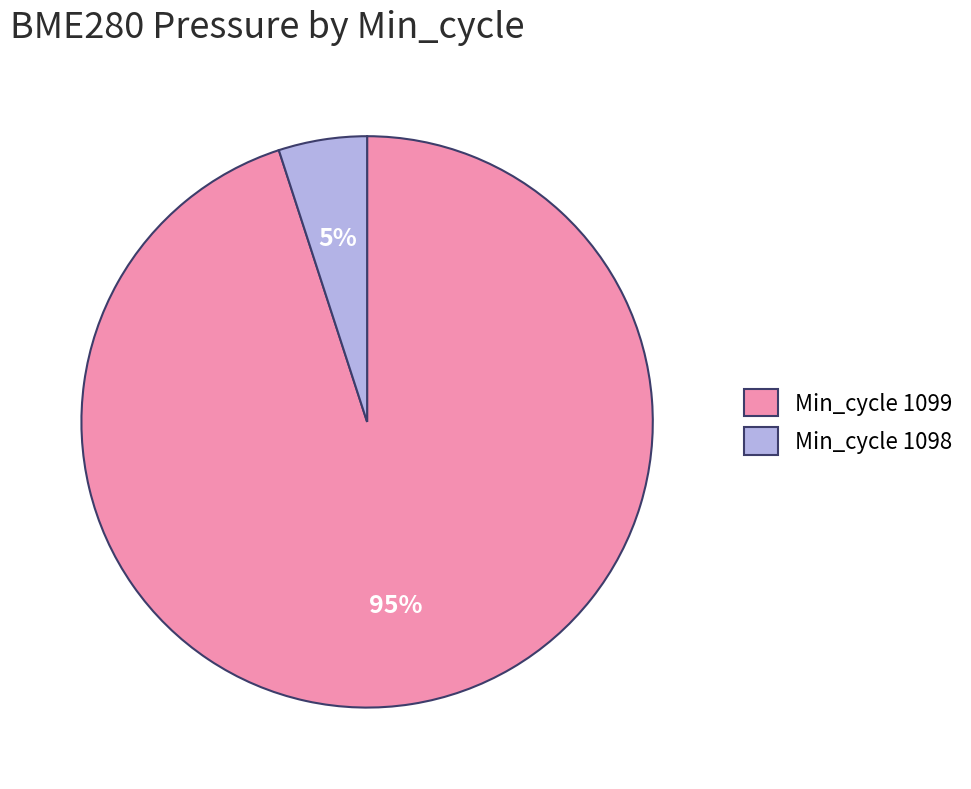

To the nearest percent, what portion does Min_cycle 1099 represent?

95%